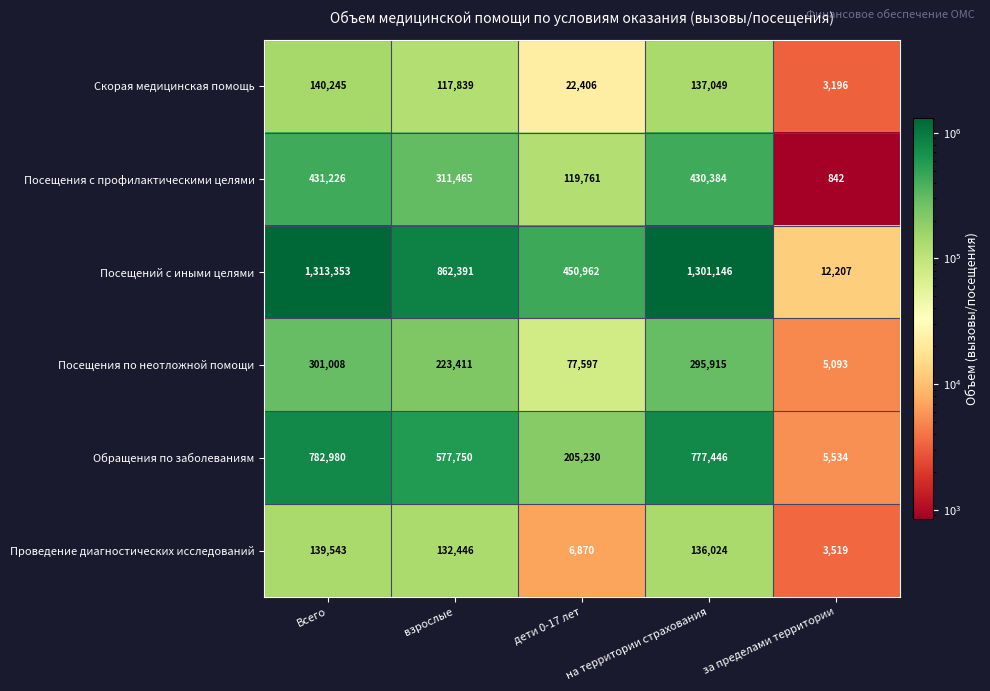

Which series has the largest total across all categories?

Посещений с иными целями